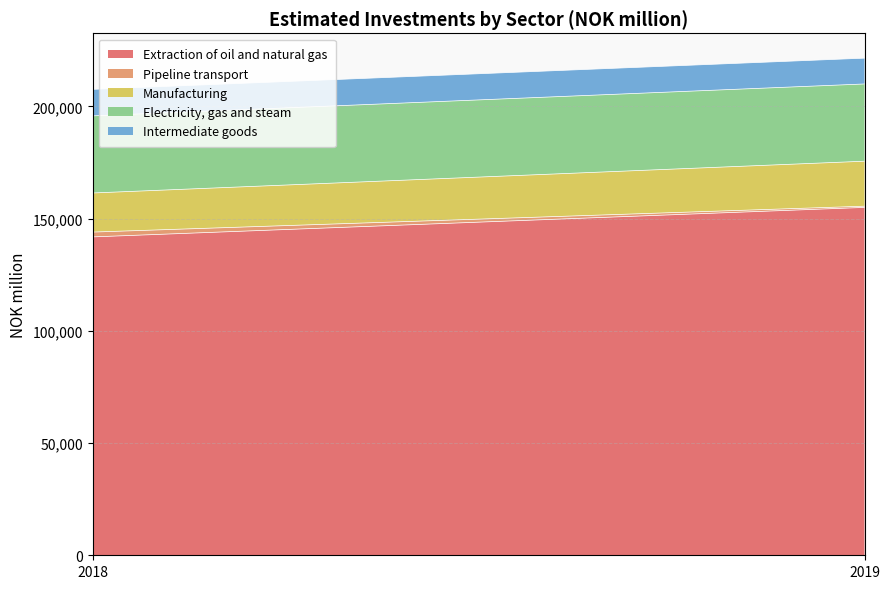

What is the maximum value shown in the chart?

154959